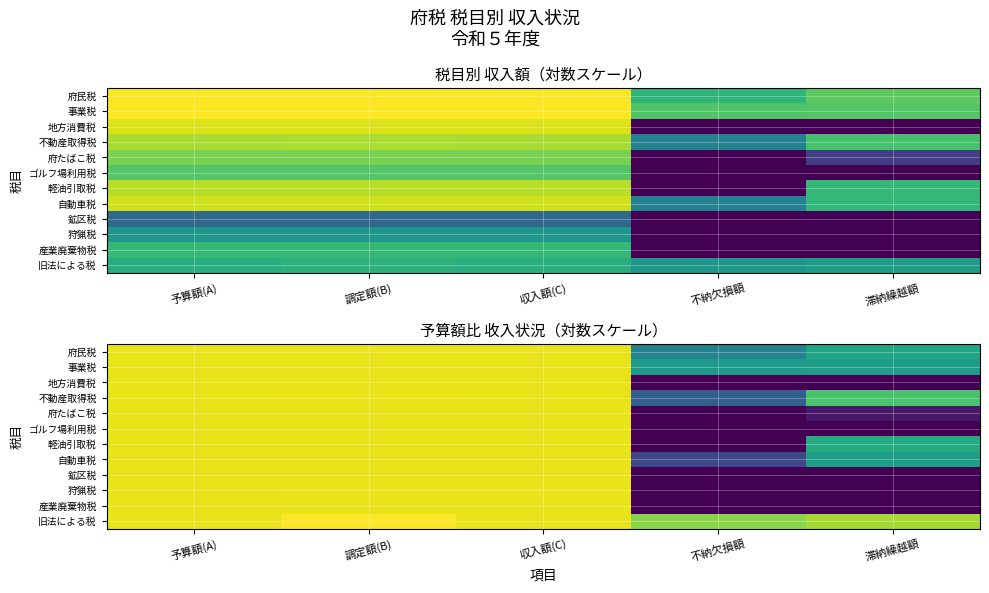

What is the greatest value displayed?

11.9